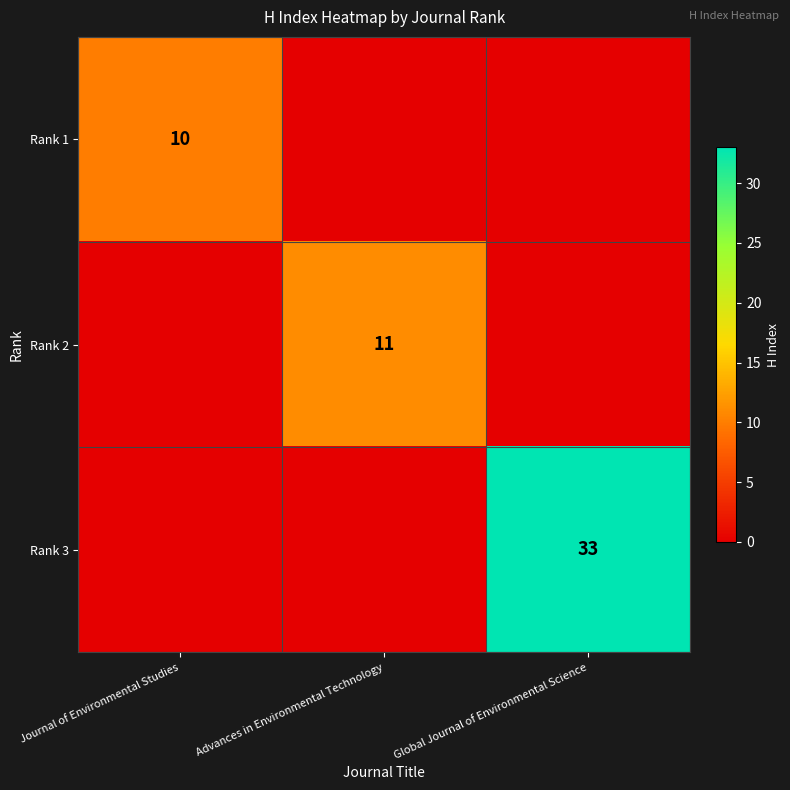

What is the total value across all series at Global Journal of Environmental Science?

33